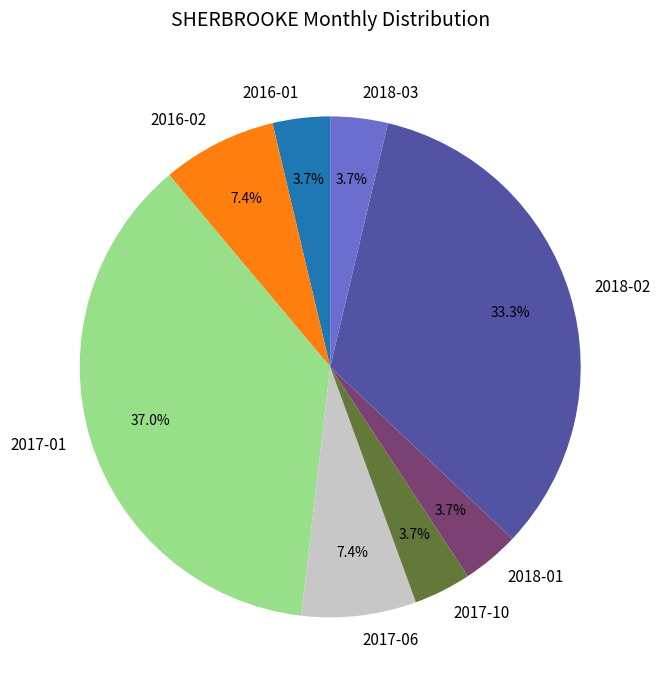

What is the largest slice in the pie chart?

2017-01